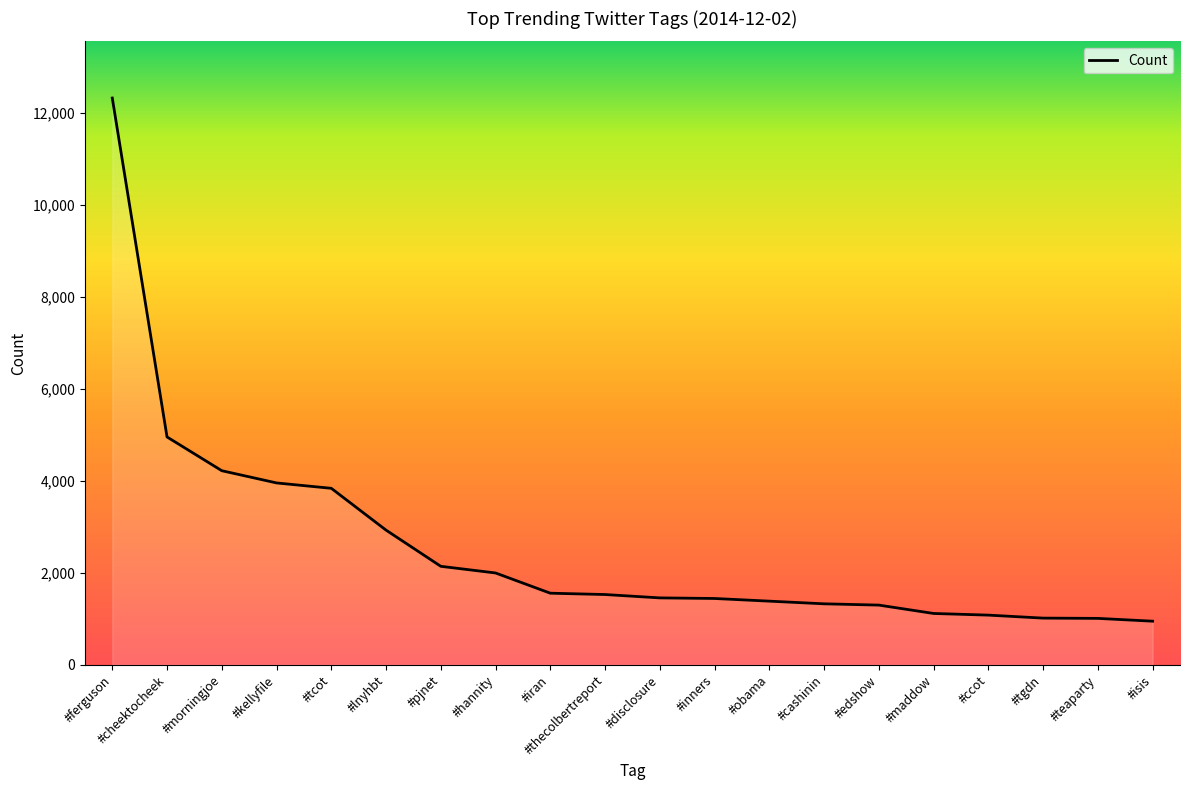

Which has a higher value, #cheektocheek or #tgdn?

#cheektocheek